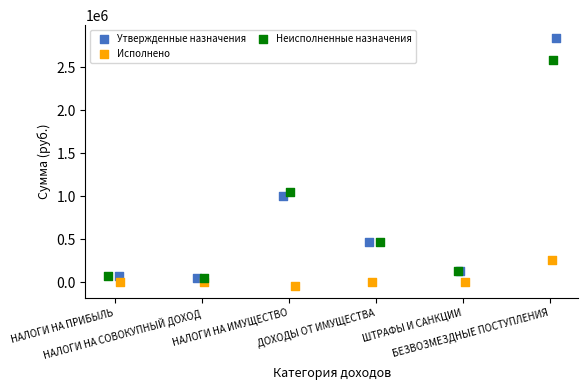

Which series reaches the minimum Y coordinate?

Исполнено